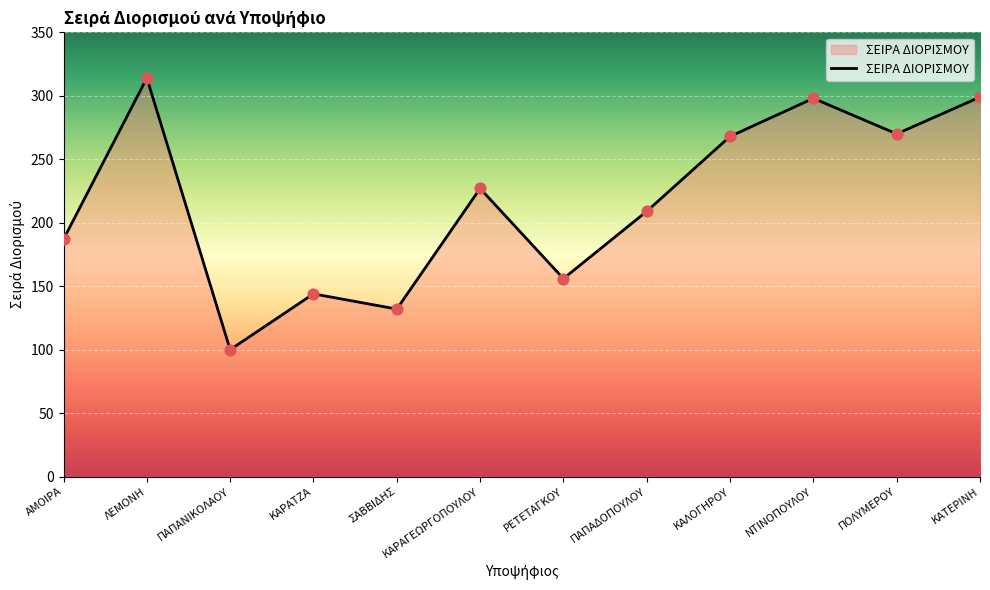

Between ΚΑΤΕΡΙΝΗ and ΠΑΠΑΔΟΠΟΥΛΟΥ, which is larger?

ΚΑΤΕΡΙΝΗ